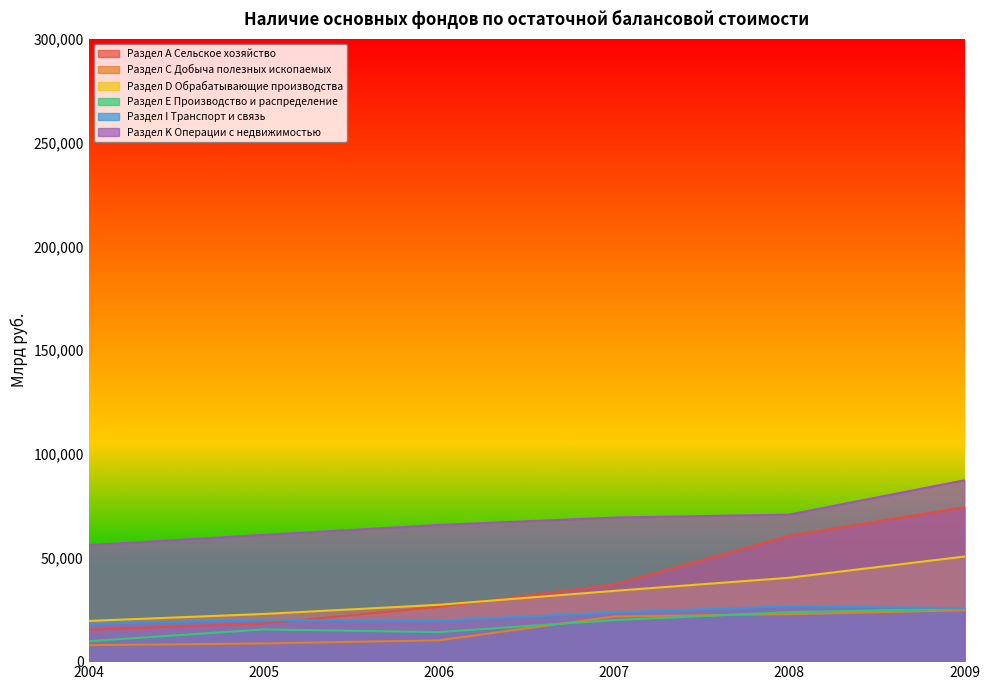

What is the difference between the Раздел С Добыча полезных ископаемых values at 2008 and 2007?

1133